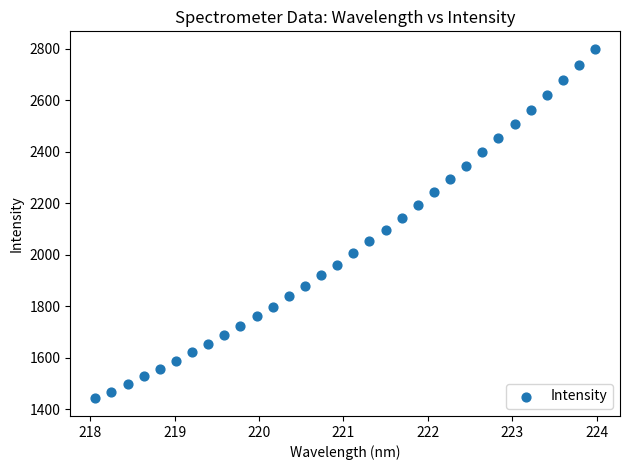

What is the range of X values (max minus min)?

5.9